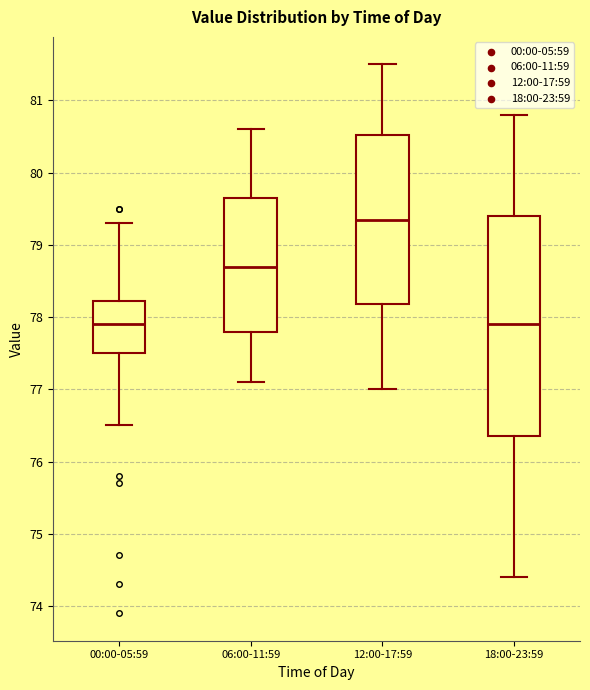

Reading left to right, transcribe this box plot: for each box, give where its median line is, the range the box spans, and where its two whiskers end, as read against the y-axis. The values are not printed on the chart, so give them approximately, as read against the axis.

00:00-05:59: median 77.9, box 77.5 to 78.2, whiskers 76.5 to 79.3
06:00-11:59: median 78.7, box 77.8 to 79.7, whiskers 77.1 to 80.6
12:00-17:59: median 79.4, box 78.2 to 80.5, whiskers 77.0 to 81.5
18:00-23:59: median 77.9, box 76.4 to 79.4, whiskers 74.4 to 80.8